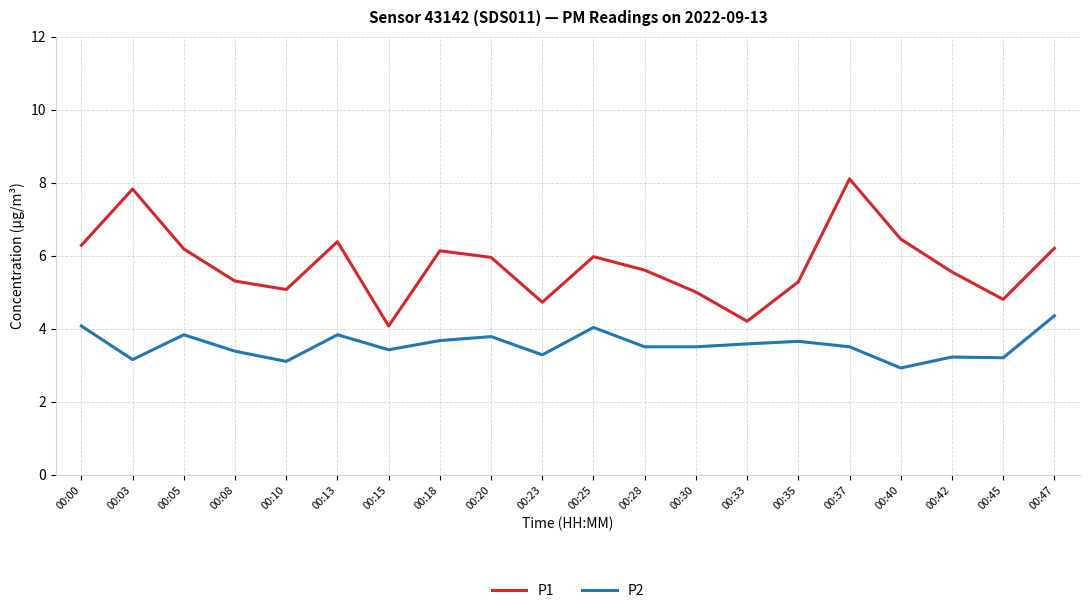

What are all the series names shown in the legend?

P1, P2